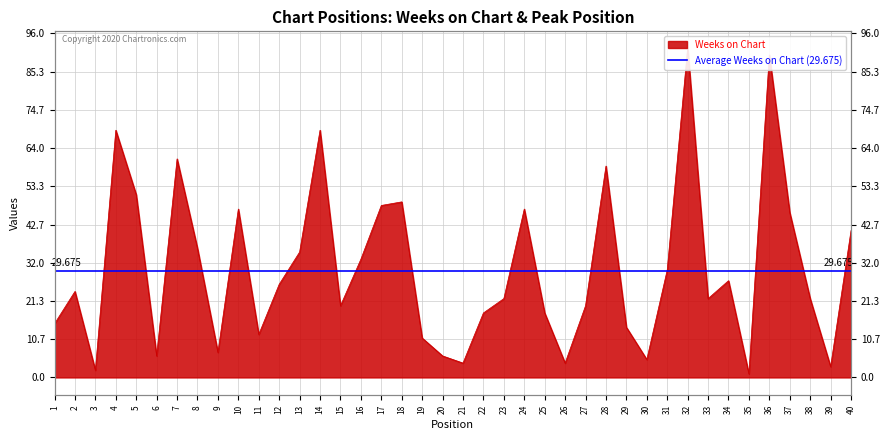

What is the sum of the values at 21 and 40?

45